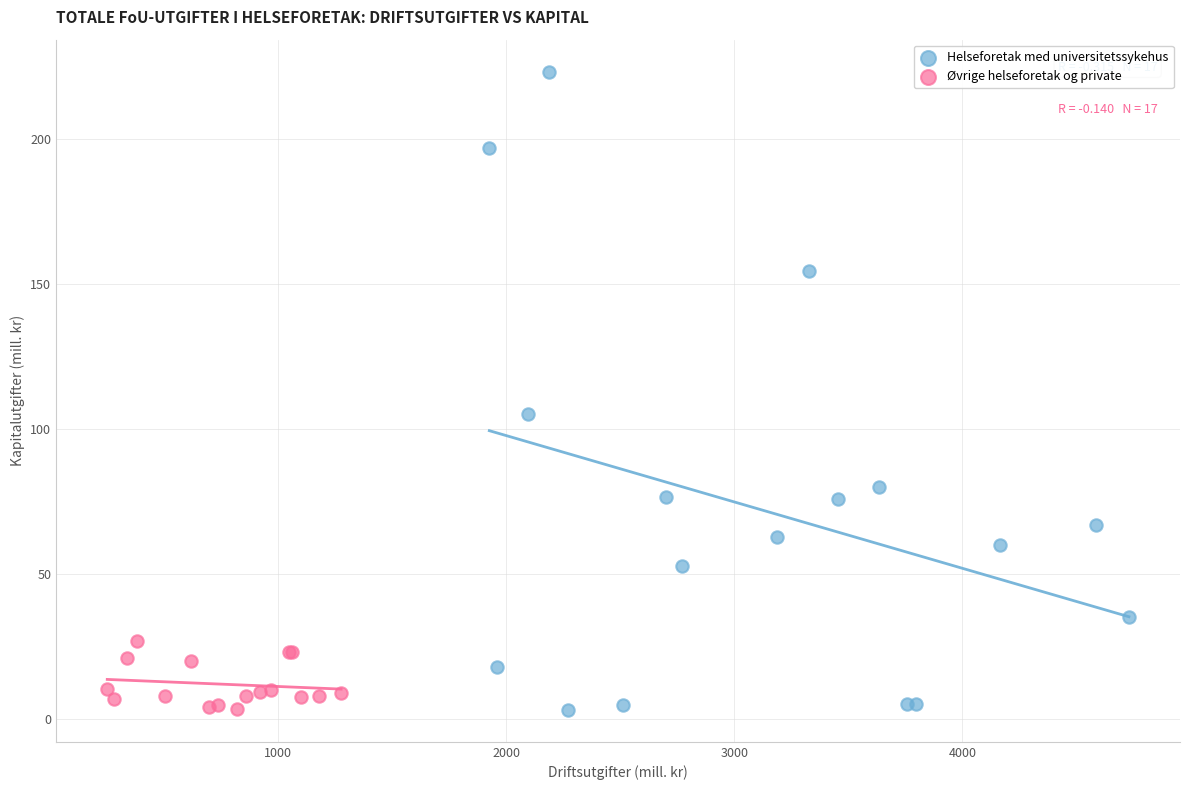

Which series reaches the maximum Y coordinate?

Helseforetak med universitetssykehus